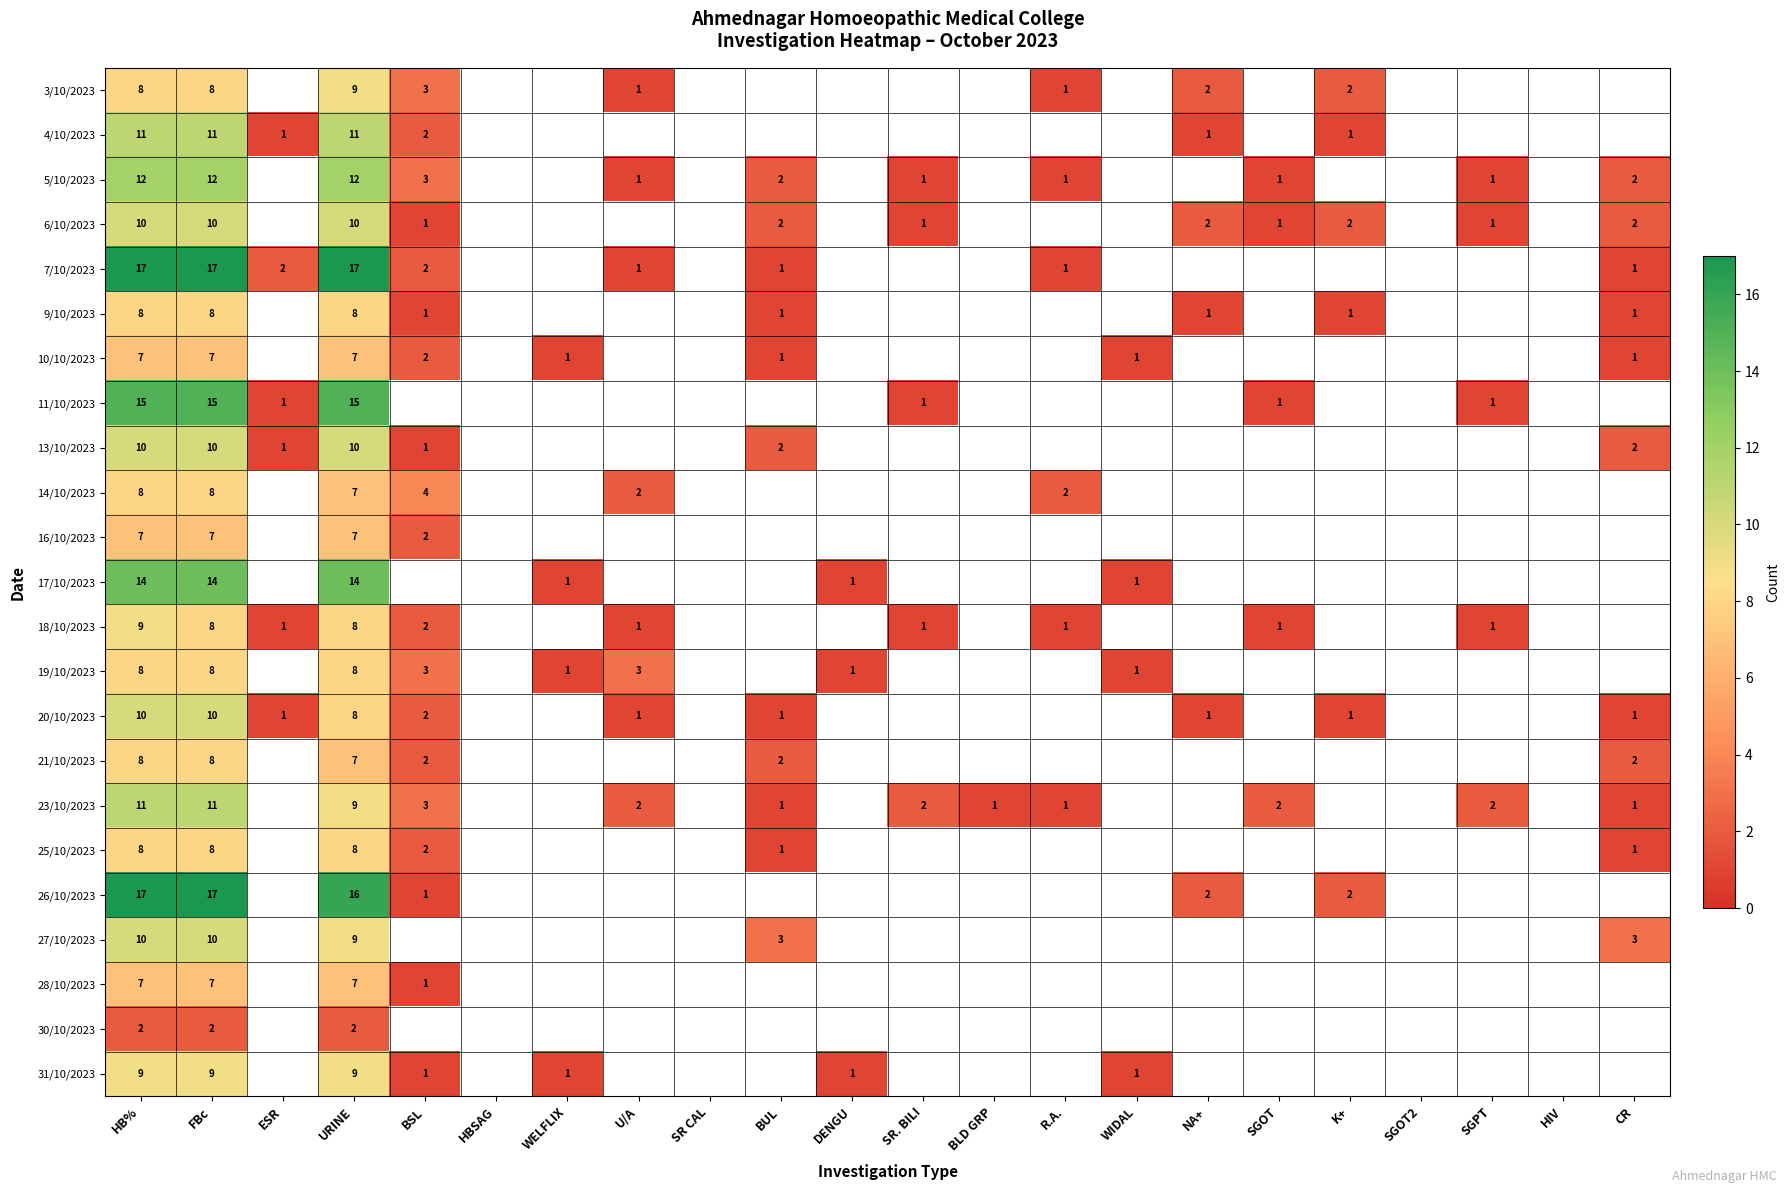

How many data points does each series have?

22